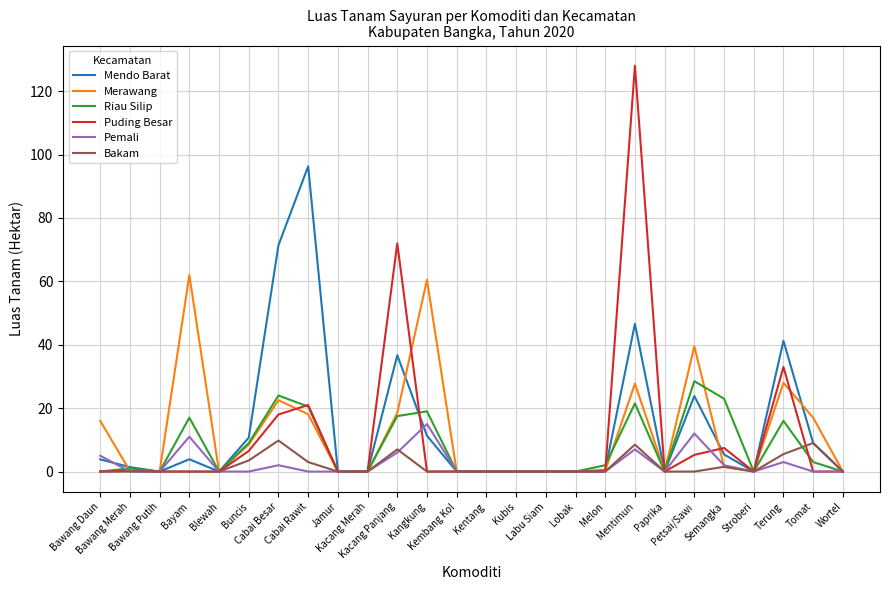

What is the maximum value shown in the chart?

128.0